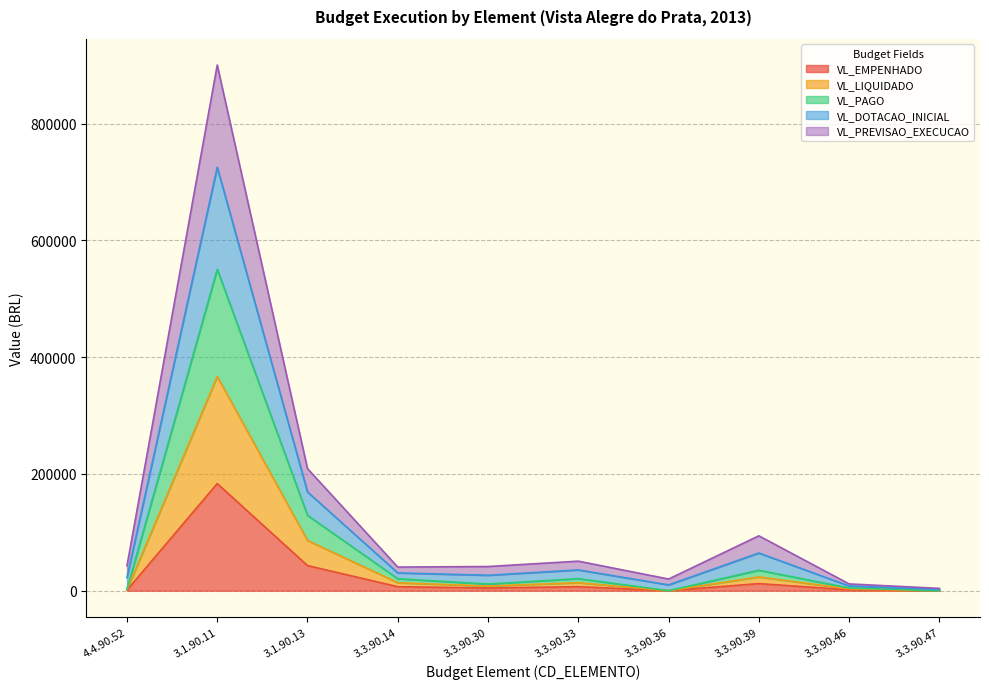

True or false: VL_DOTACAO_INICIAL and VL_EMPENHADO cross at least once.

False